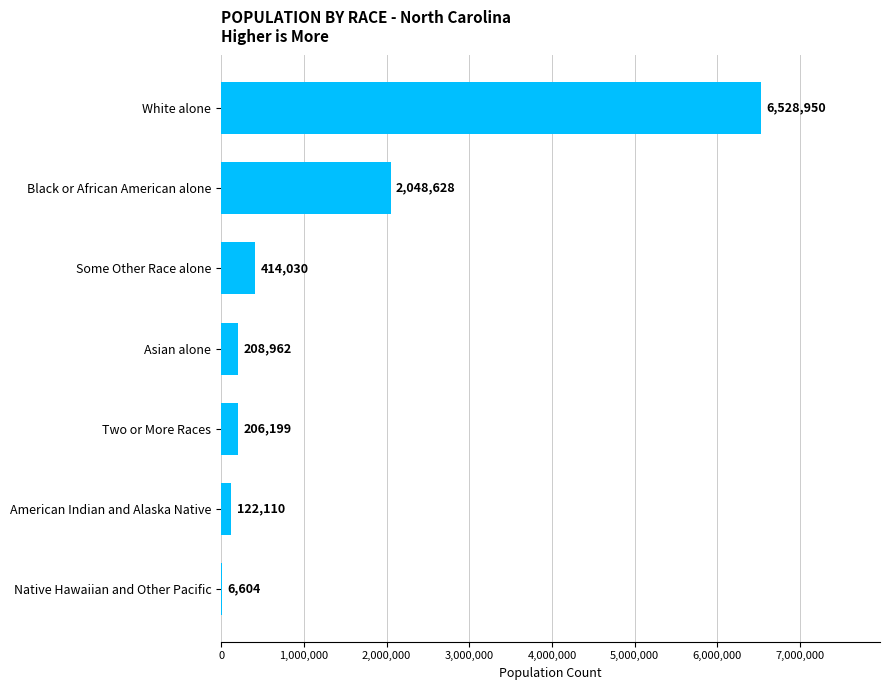

The chart shows a value of 206199 at Two or More Races. True or false?

True